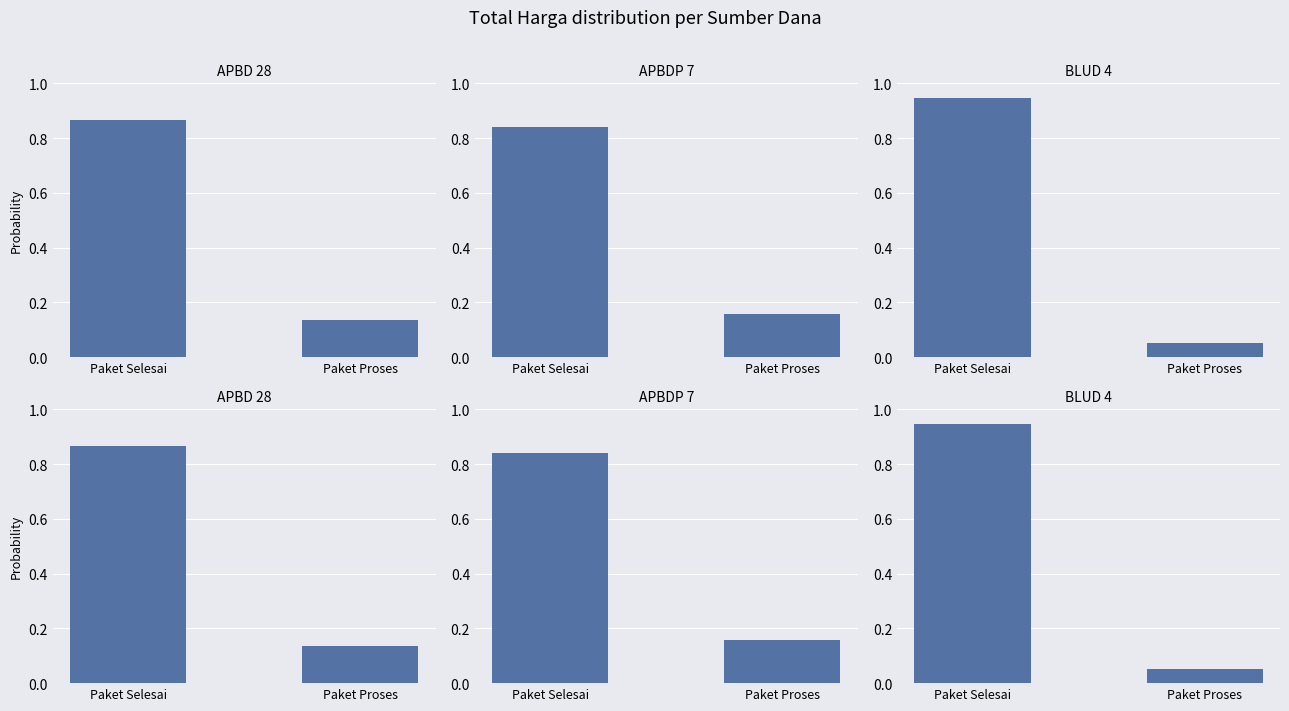

Rank the categories by BLUD value from lowest to highest.

Paket Proses, Paket Selesai